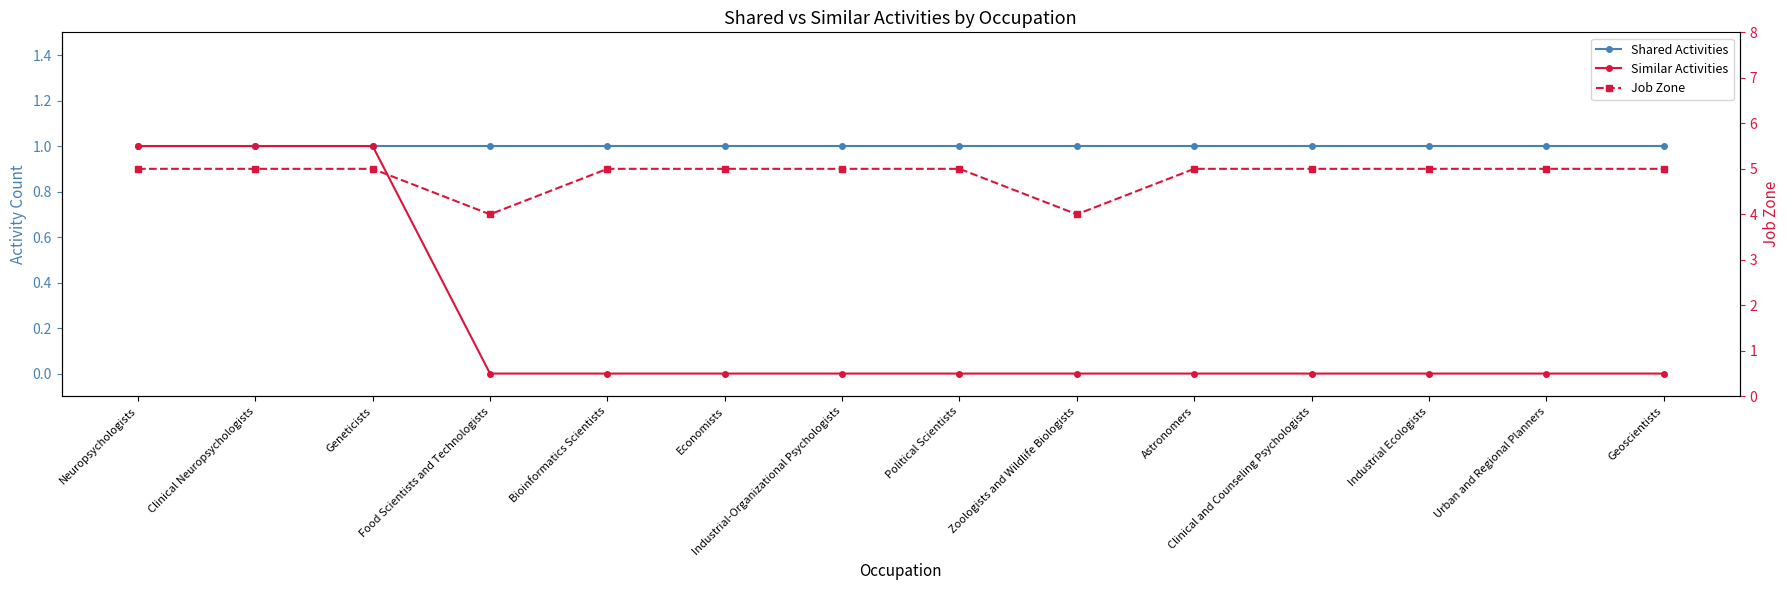

Is the value of Shared Activities at Industrial-Organizational Psychologists greater than the value of Similar Activities at Clinical and Counseling Psychologists?

Yes